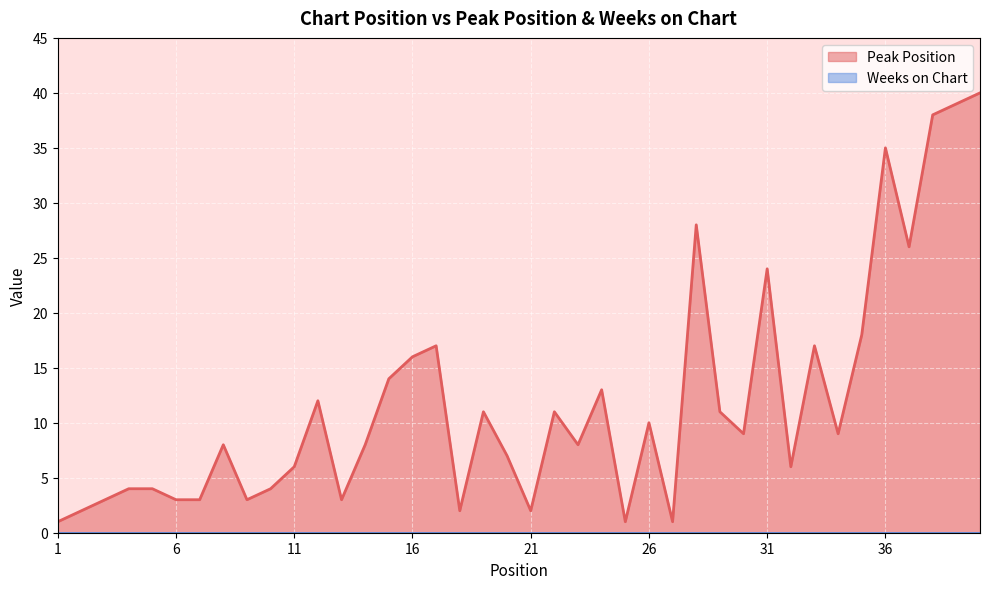

Is it true that the value at 25 is 1?

True